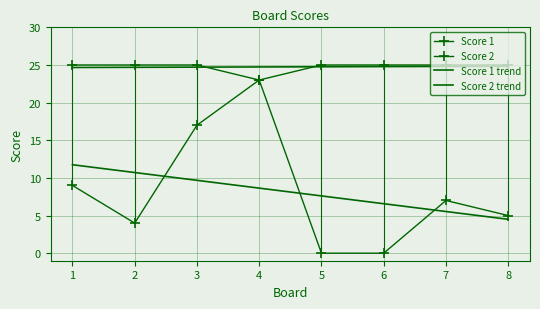

At how many categories does at least one series exceed 23?

8